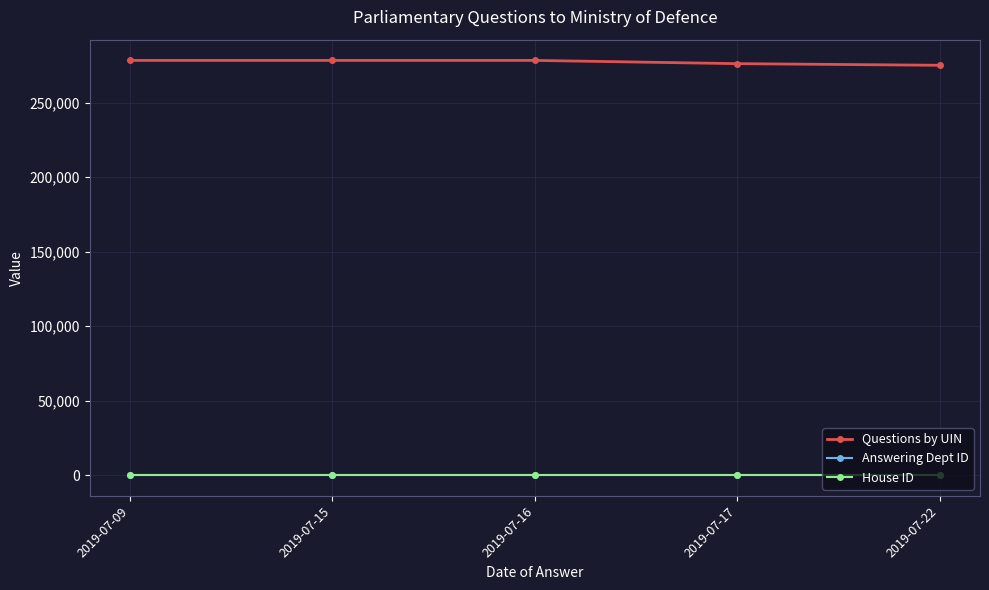

What value does the Questions by UIN series have at 2019-07-16?

278411.0